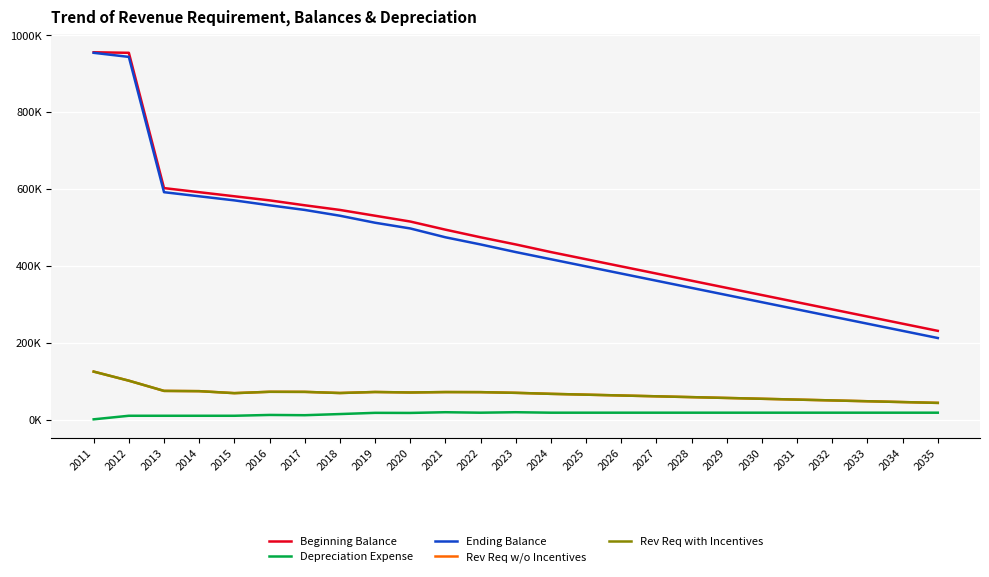

True or false: Ending Balance and Depreciation Expense intersect in this chart.

False